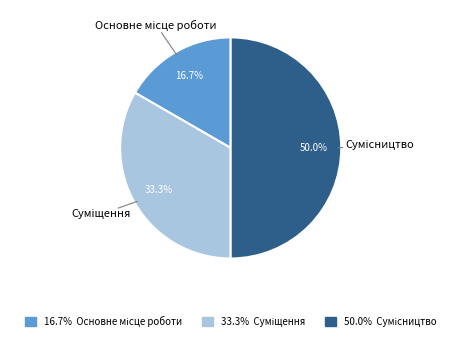

How many segments does this pie chart have?

3